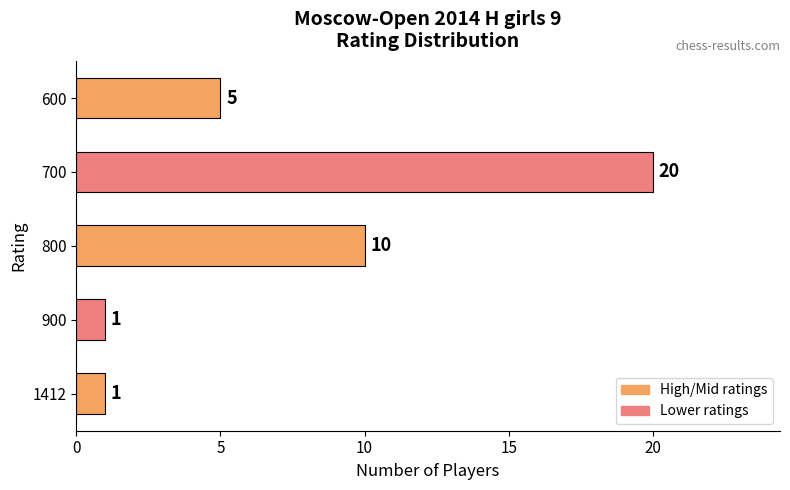

How many values are below 5?

2